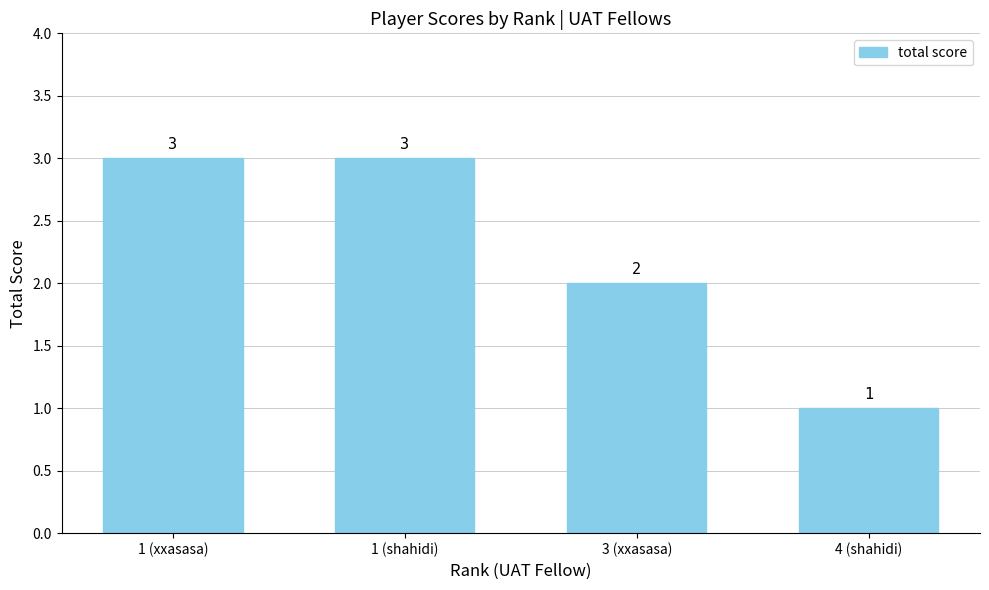

The value at 4 (shahidi) is 2. True or false?

False